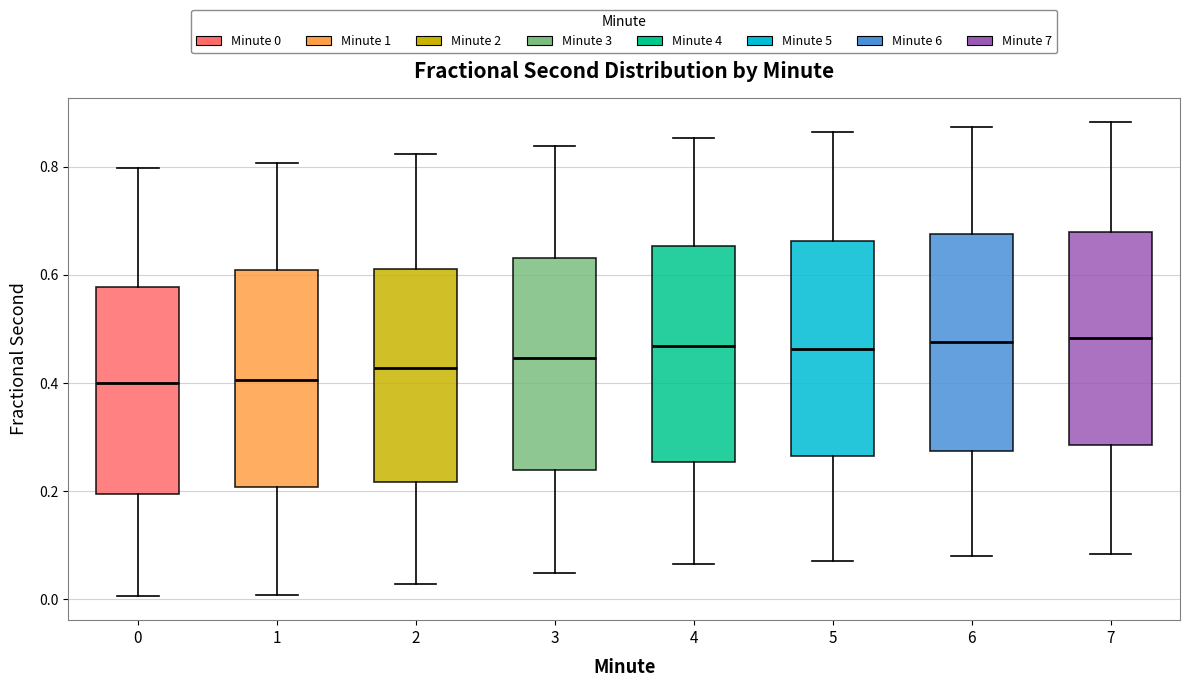

Where is the upper edge of the box at x = 5 on the y-axis? The values are not printed on the chart, so give them approximately, as read against the axis.

0.66